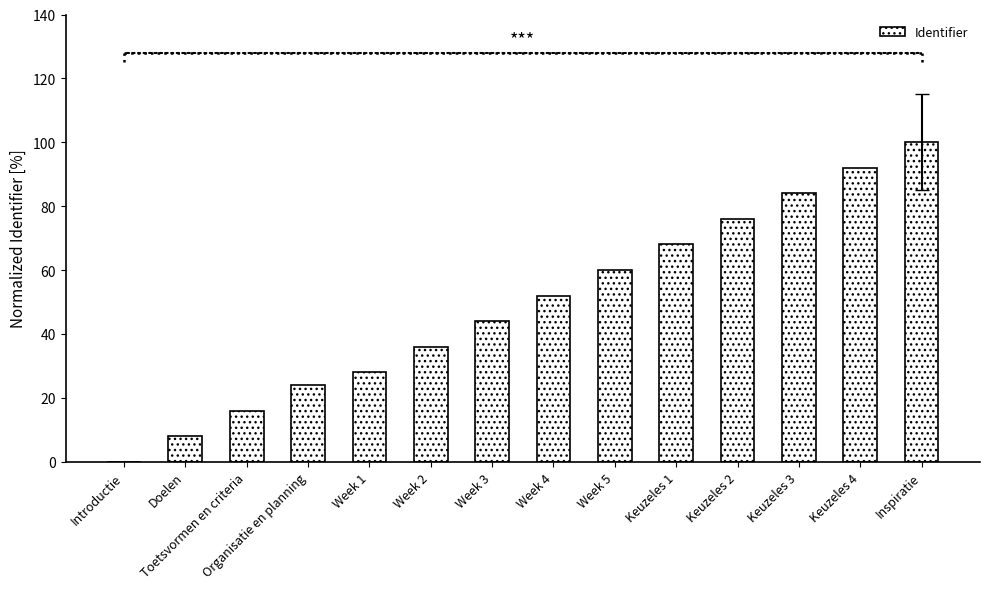

The chart shows a value of 24.0 at Organisatie en planning. True or false?

True